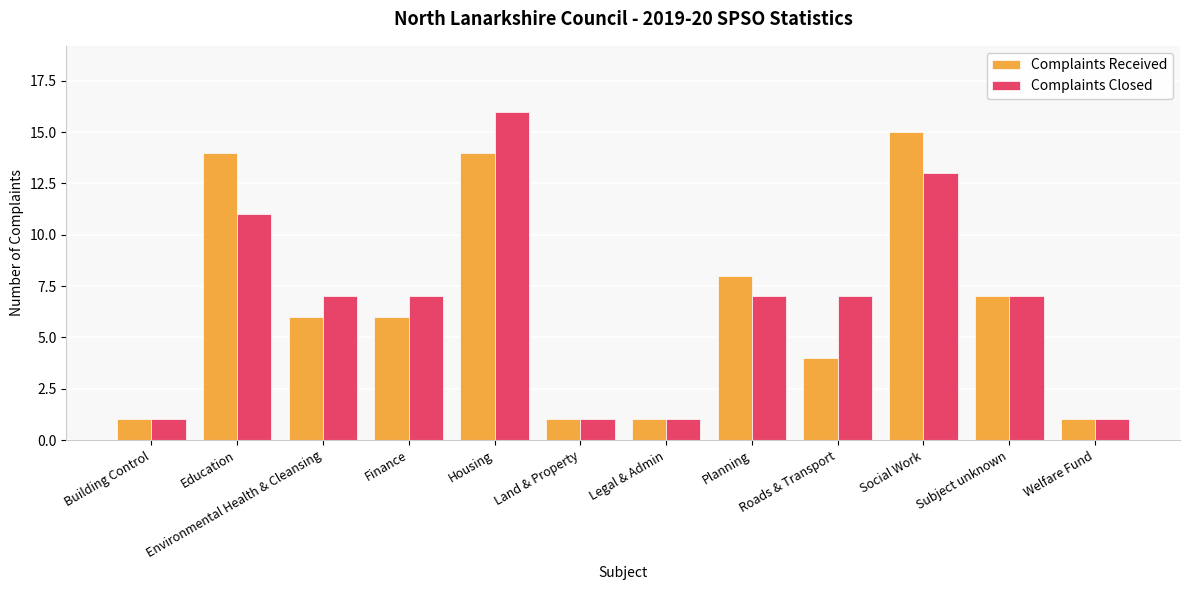

What is the maximum value for Complaints Received?

15